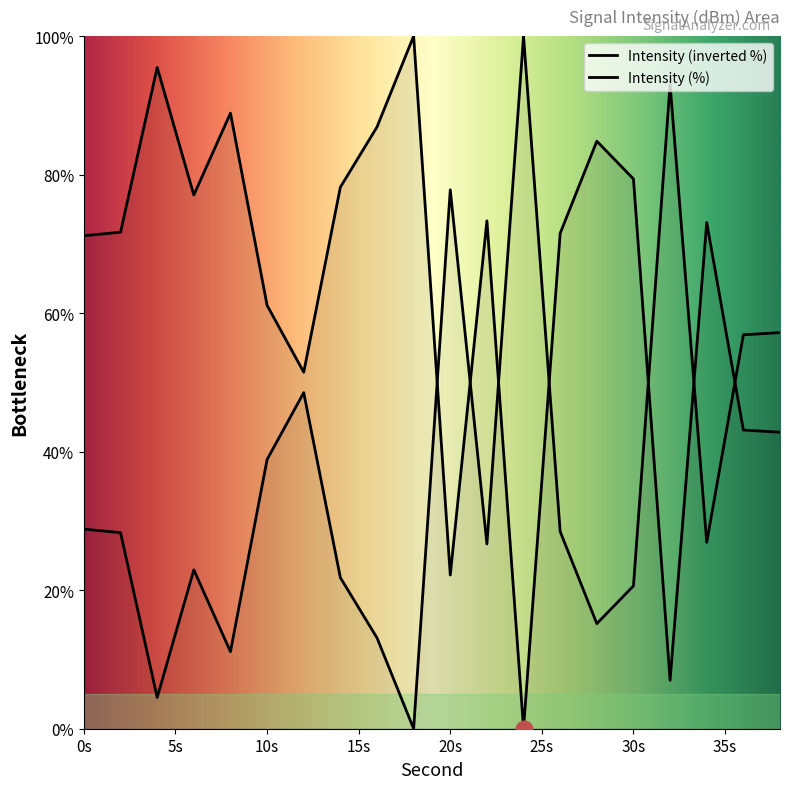

How many lines are shown in the chart?

2